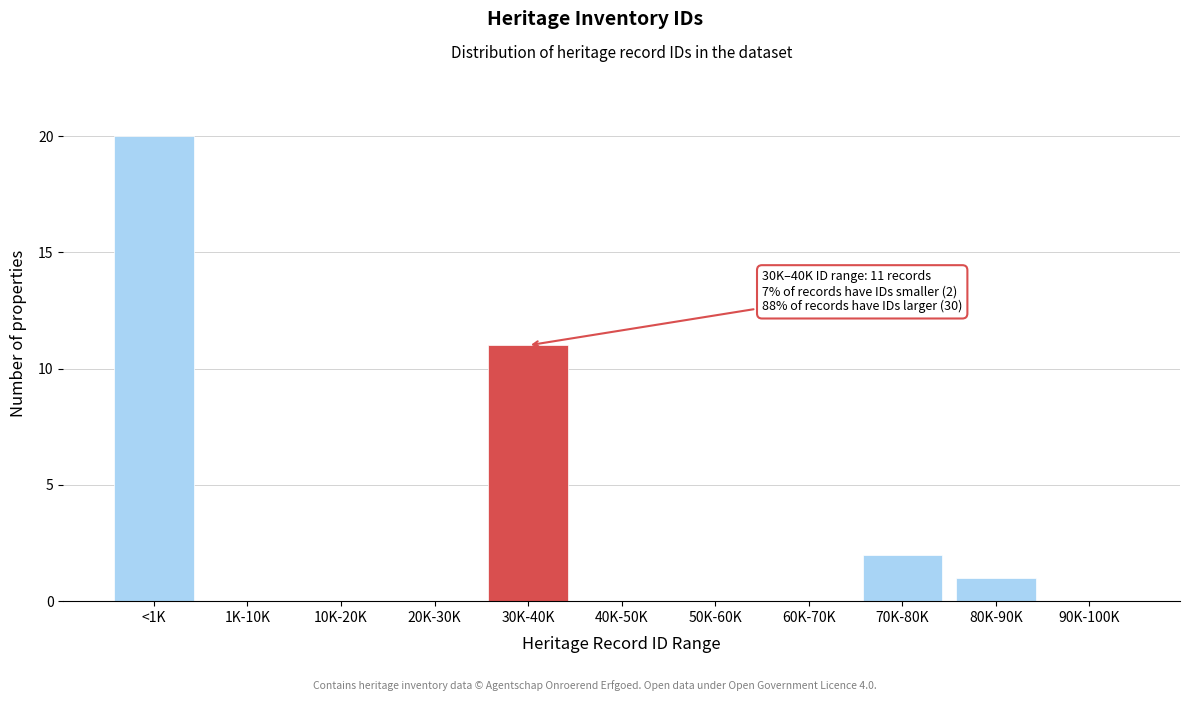

Reading right to left, transcribe all the data shown in this chart.

90K-100K=0	80K-90K=1	70K-80K=2	60K-70K=0	50K-60K=0	40K-50K=0	30K-40K=11	20K-30K=0	10K-20K=0	1K-10K=0	<1K=20